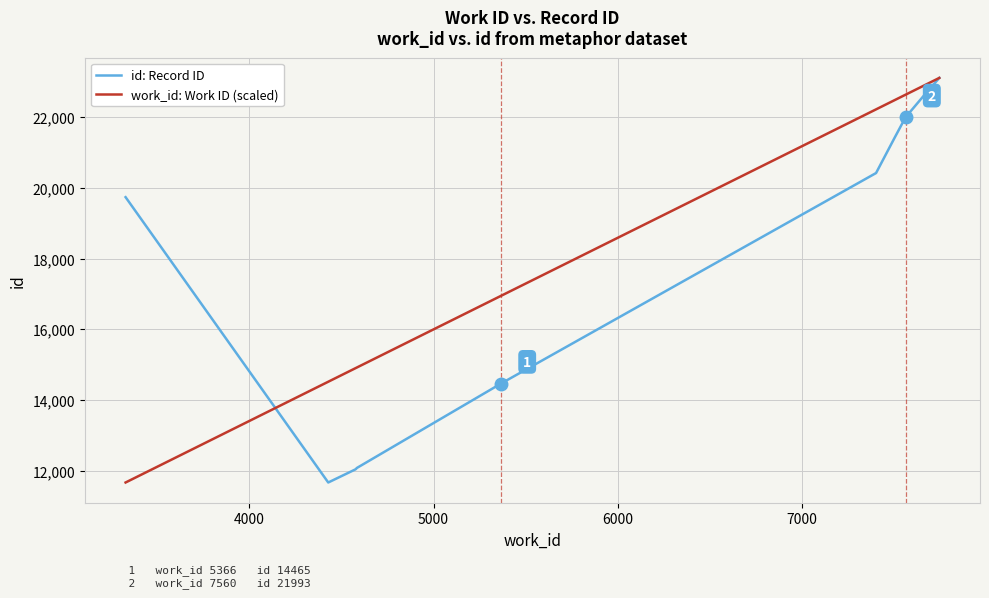

Does the chart have visible grid lines?

Yes